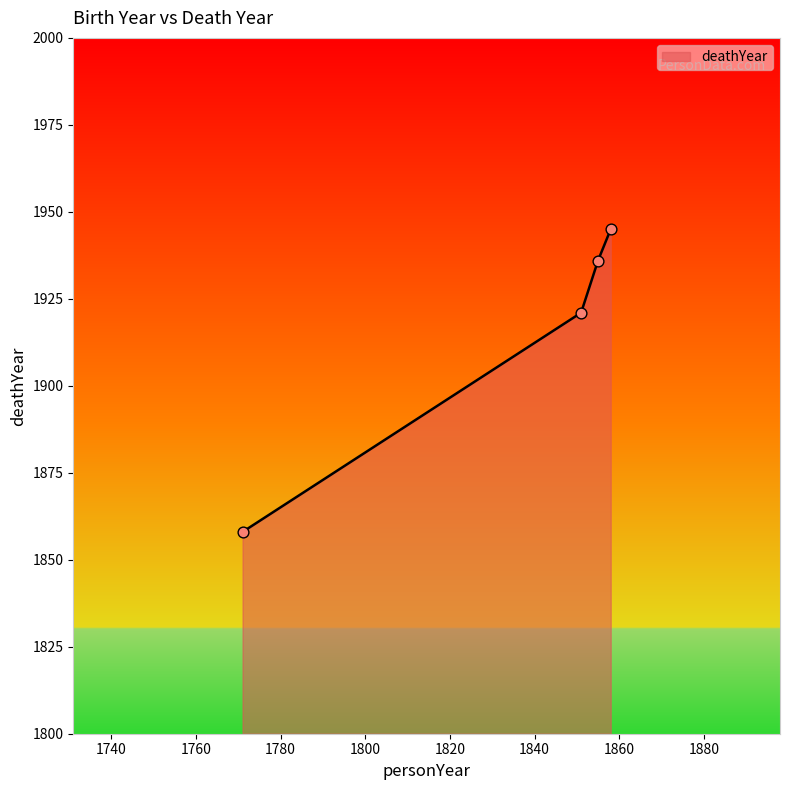

What is the average value?

1915